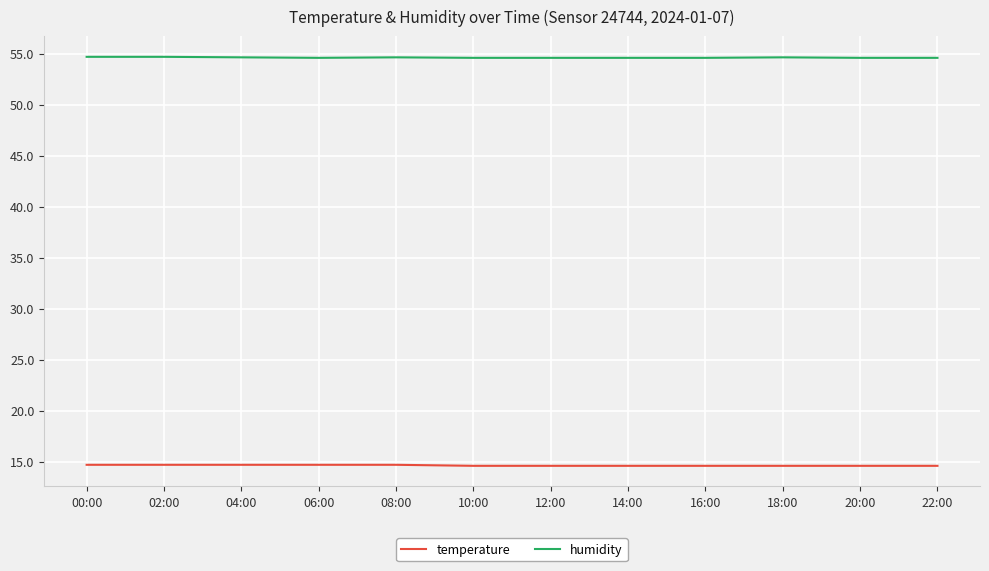

List the series in order of their peak value, lowest first.

temperature, humidity